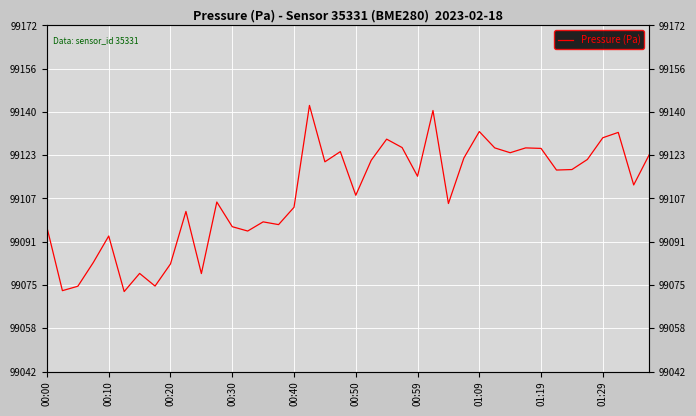

True or false: the data shows 153584.6 at 00:10.

False